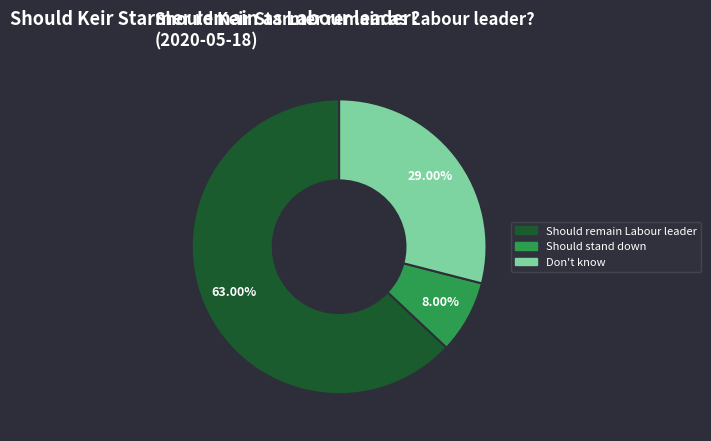

Does any single category account for the majority?

Yes